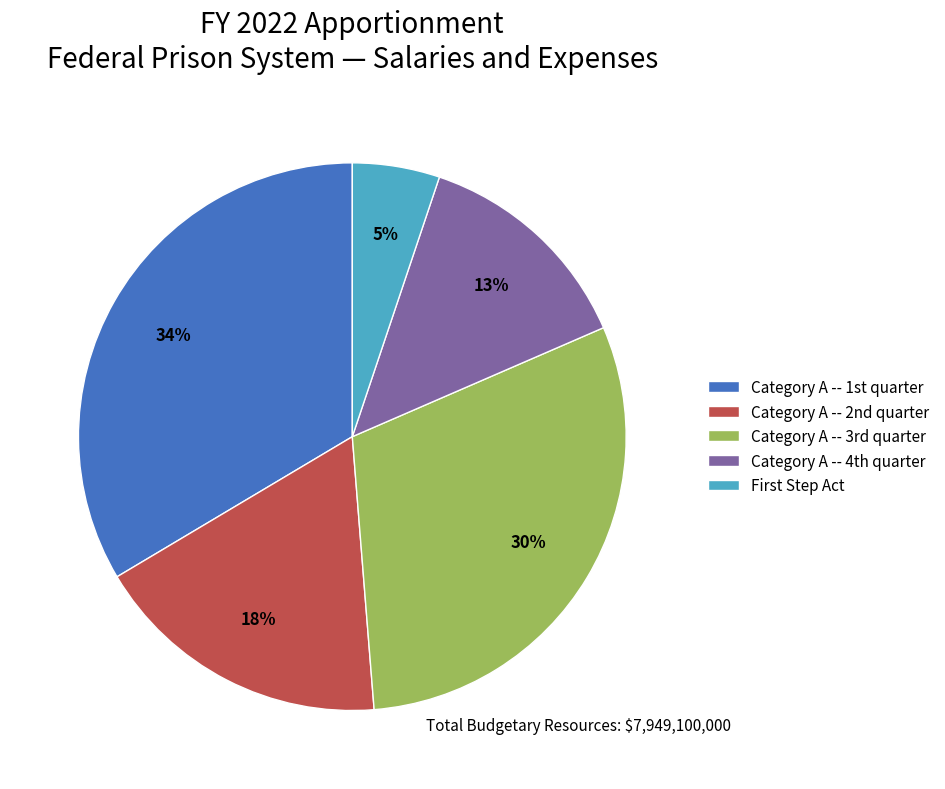

Count the number of slices in the pie.

5